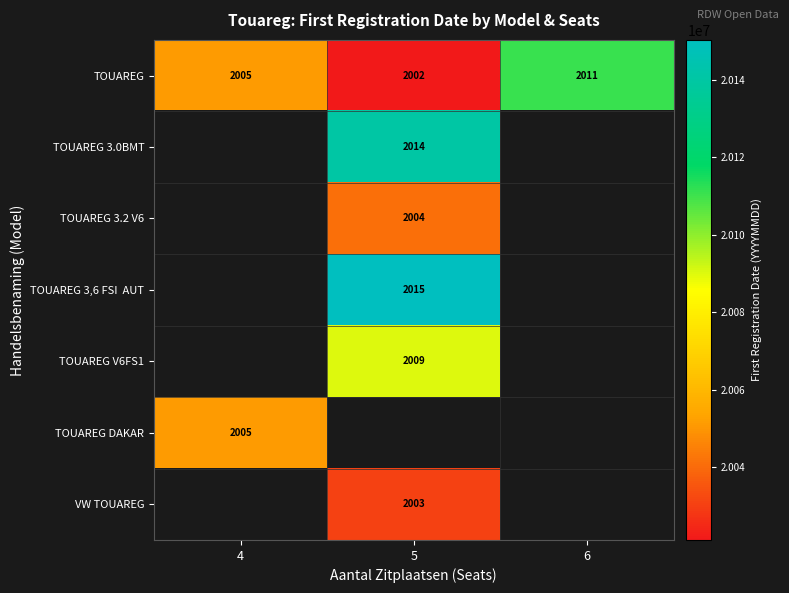

What is the minimum value shown in the chart?

20021126.0